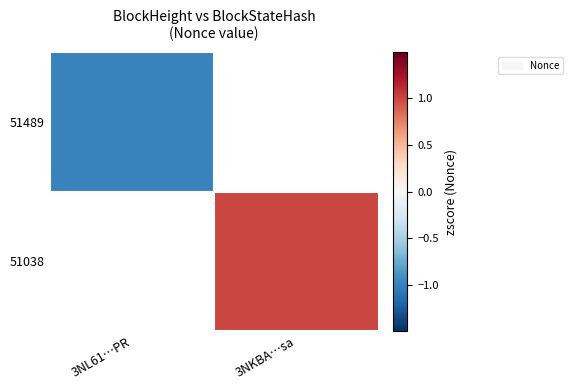

At how many categories does at least one series exceed 0?

1